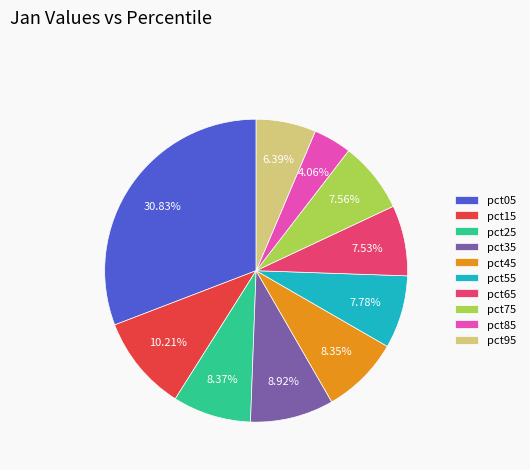

To the nearest percent, what portion does pct25 represent?

8%